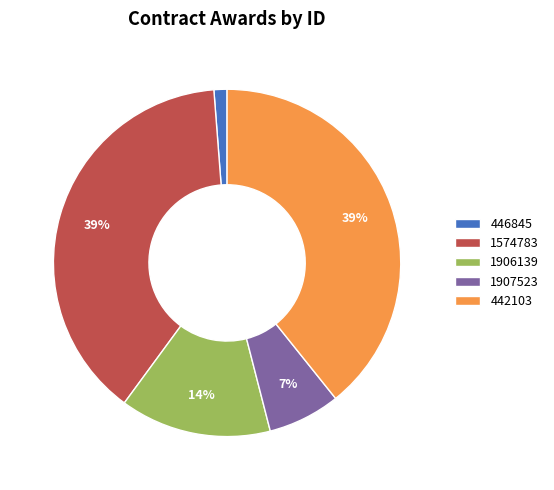

How many segments does this pie chart have?

5